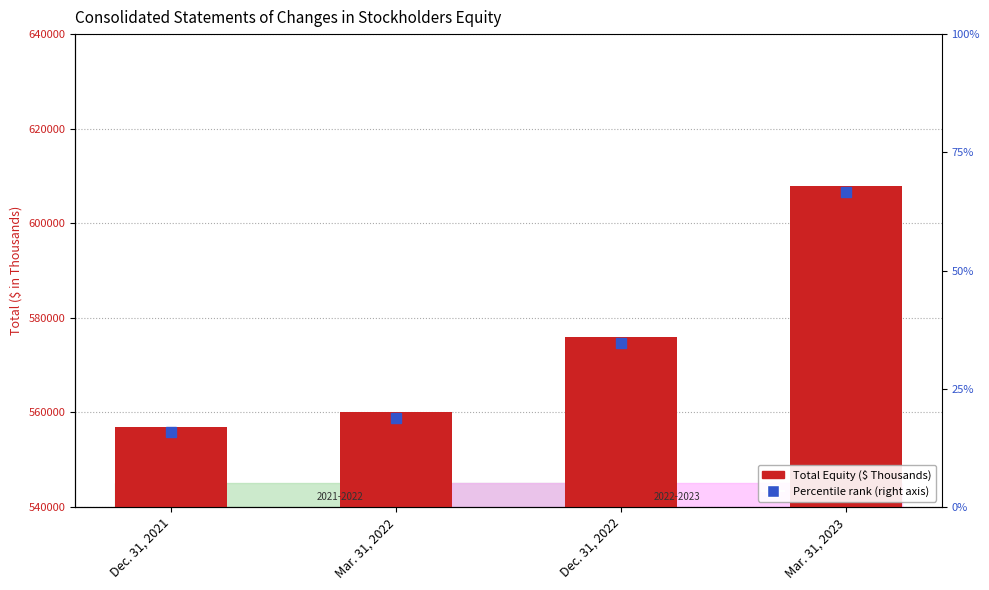

Reading left to right, list all the values displayed in this chart.

556989	560030	575897	607887